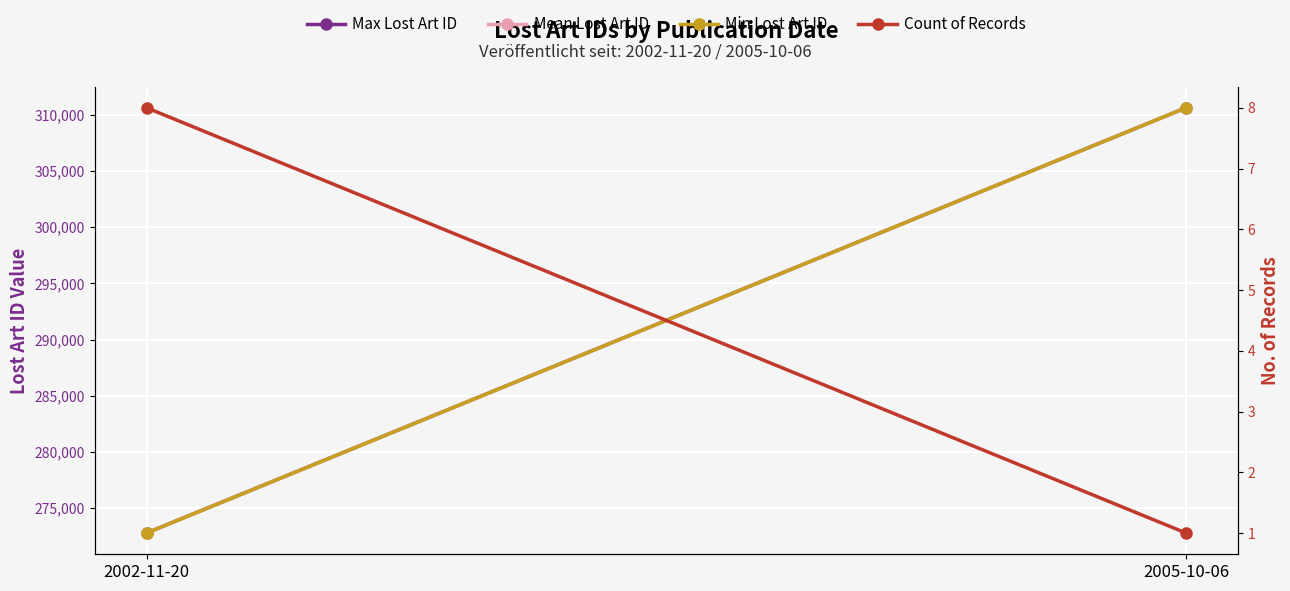

At which label does Max Lost Art ID reach its peak?

2005-10-06